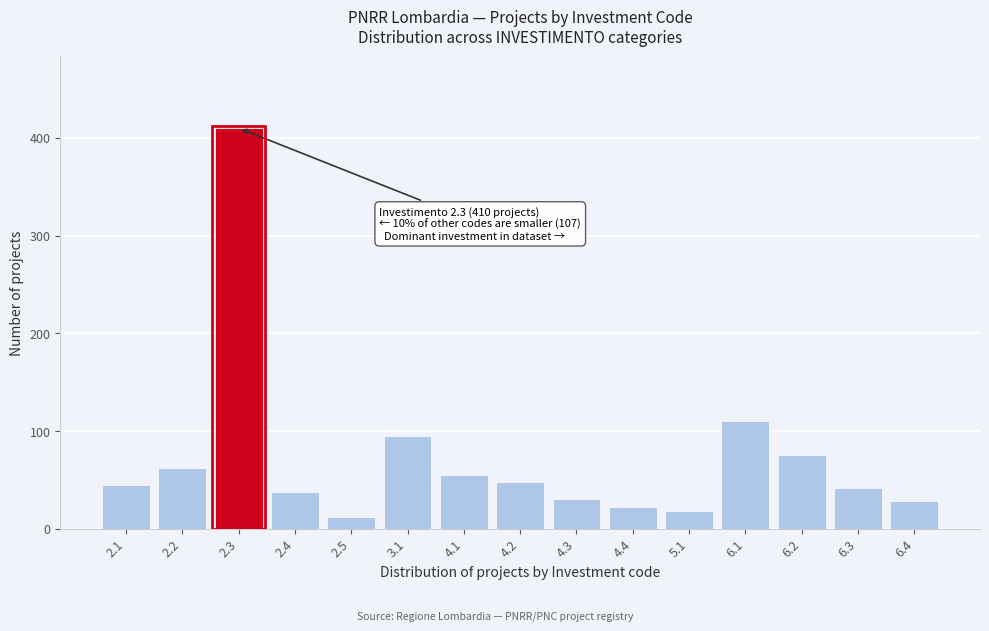

Reading left to right, extract all data points from this chart.

2.1=45	2.2=62	2.3=410	2.4=38	2.5=12	3.1=95	4.1=55	4.2=48	4.3=30	4.4=22	5.1=18	6.1=110	6.2=75	6.3=42	6.4=28